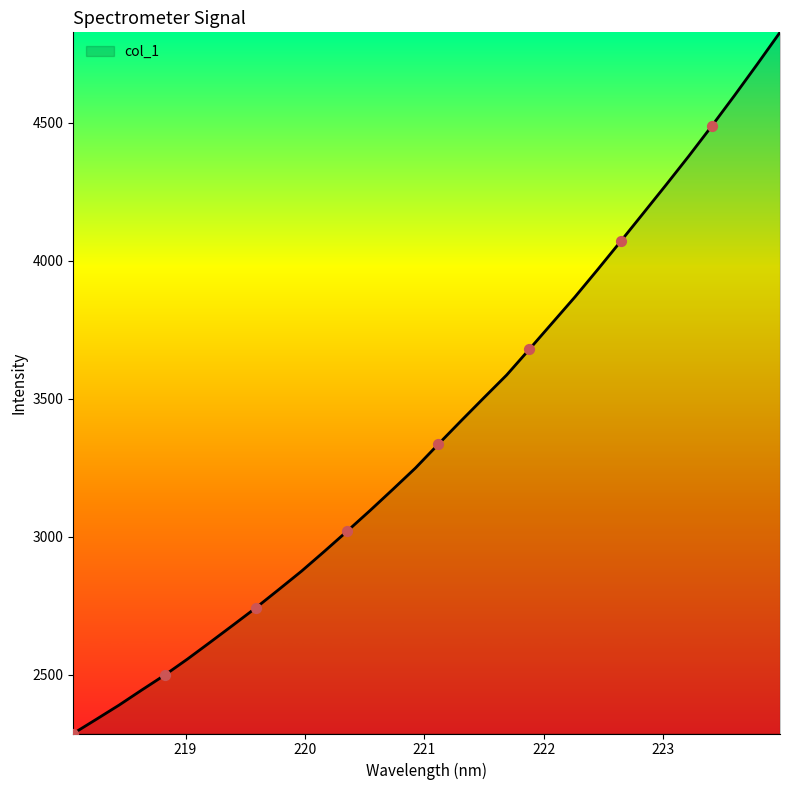

What is the maximum value shown in the chart?

4826.9